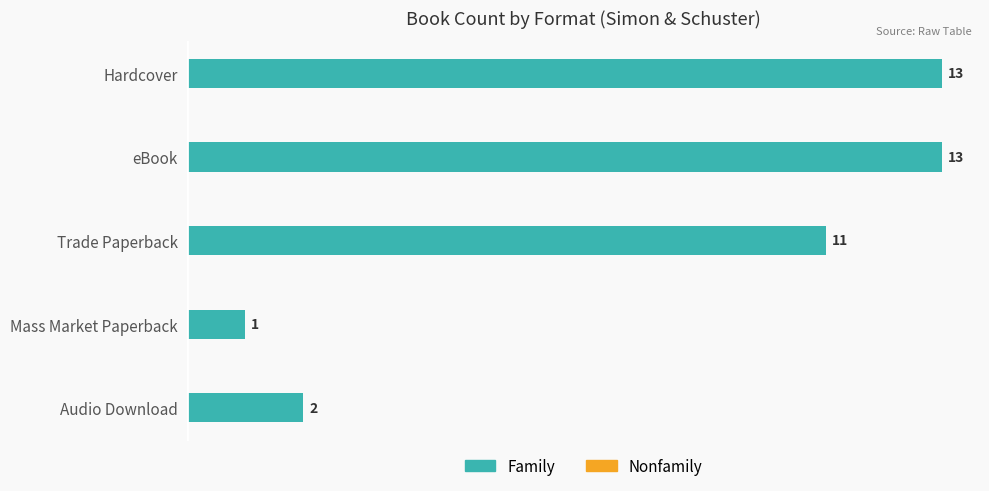

Reading top to bottom, transcribe all the data shown in this chart.

13	13	11	1	2